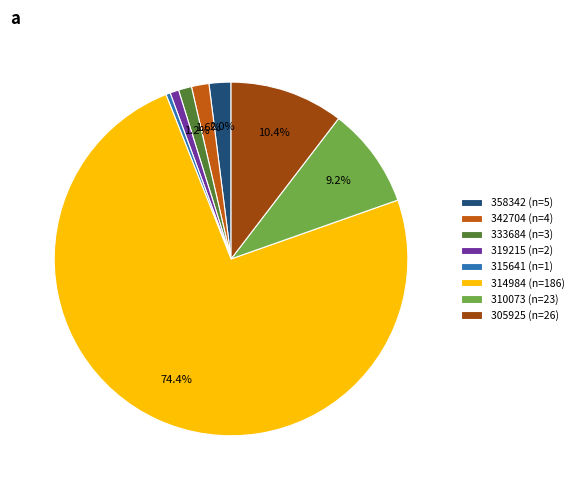

Do 305925 (n=26) and 358342 (n=5) together represent more than half of the pie?

No